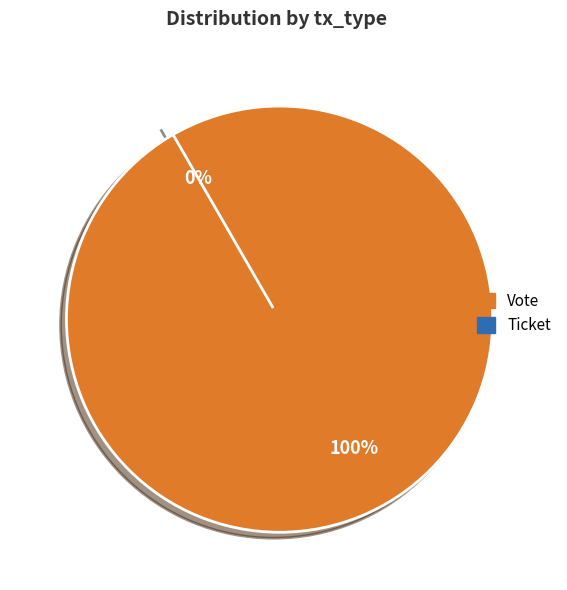

What is the change in value from Vote to Ticket?

-1